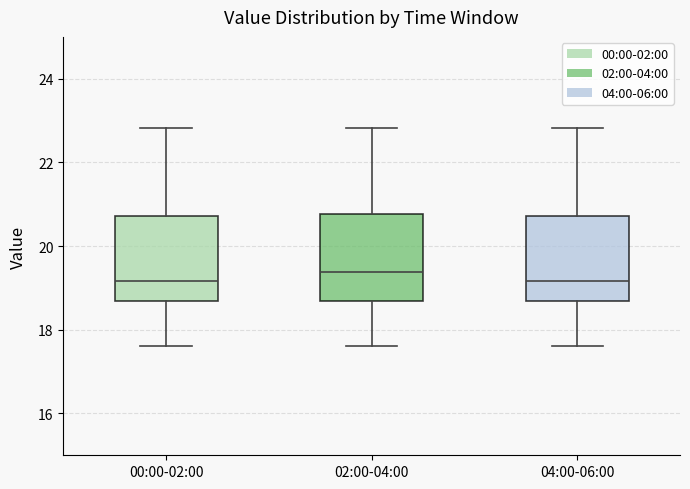

Reading left to right, read every box against the y-axis: the position of its median line, the range the box covers, and the ends of its whiskers. The values are not printed on the chart, so give them approximately, as read against the axis.

00:00-02:00: median 19.2, box 18.6 to 20.8, whiskers 17.6 to 22.8
02:00-04:00: median 19.4, box 18.6 to 20.8, whiskers 17.6 to 22.8
04:00-06:00: median 19.2, box 18.6 to 20.8, whiskers 17.6 to 22.8